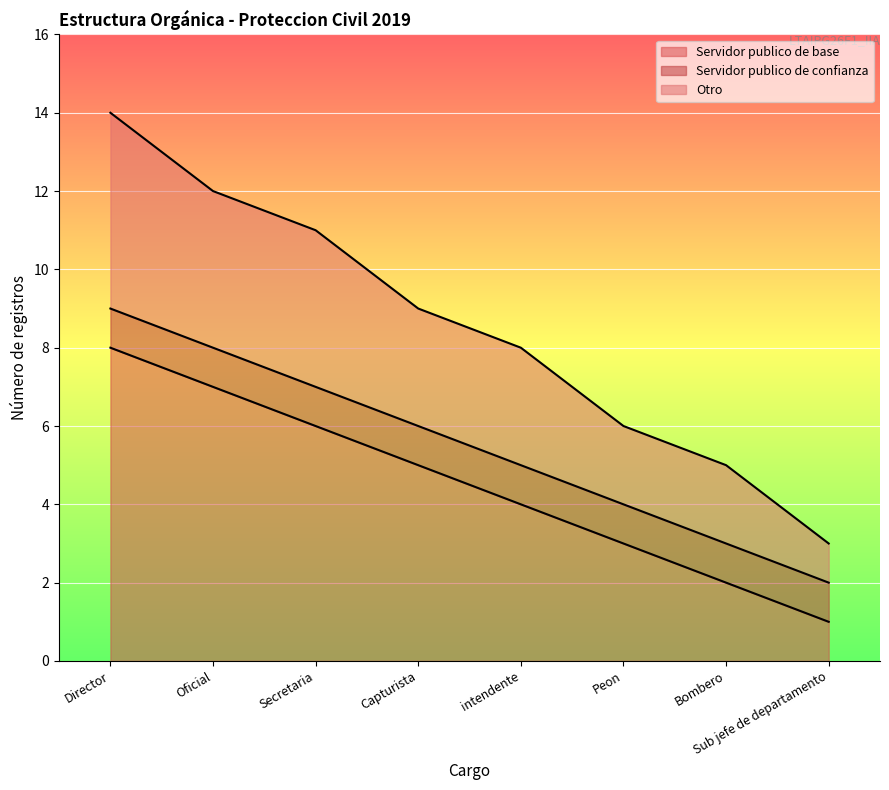

Which category has the lowest value in the Servidor publico de base series?

Sub jefe de departamento